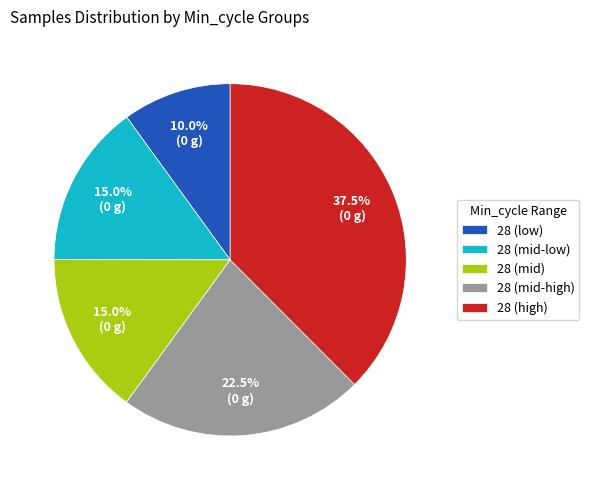

Between 28 (mid-low) and 28 (mid-high), which is larger?

28 (mid-high)